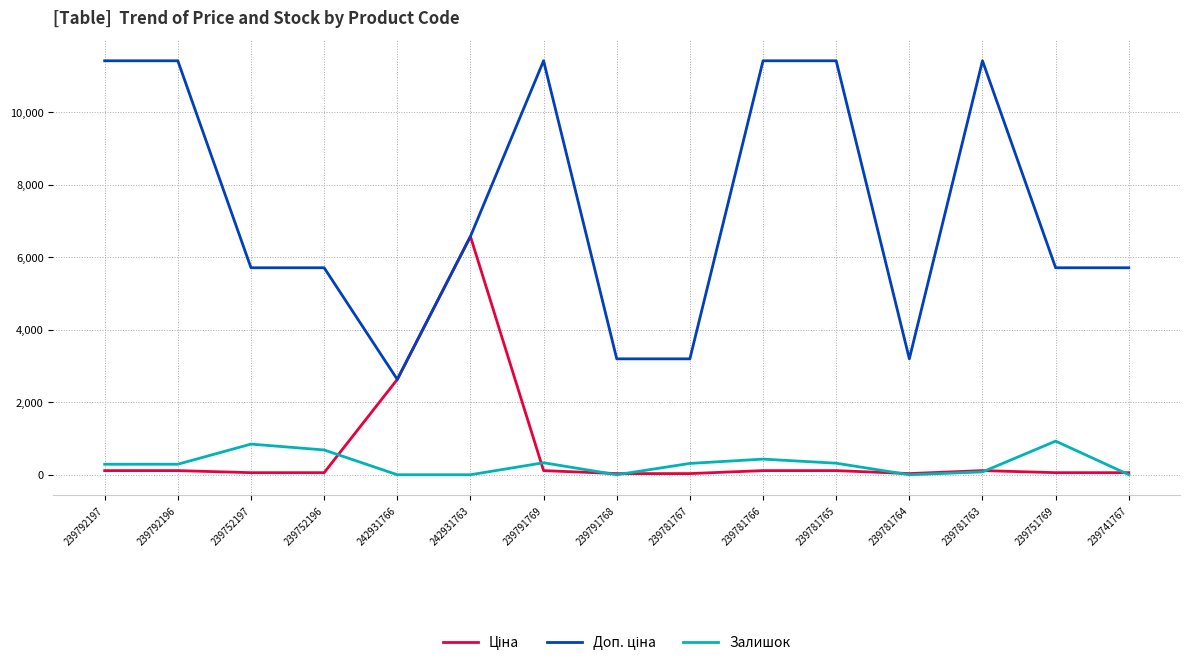

At which category is the sum across all series the highest?

242931763